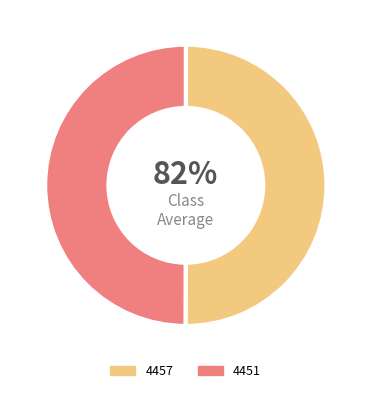

To the nearest percent, what percentage of the pie is 4451?

50%